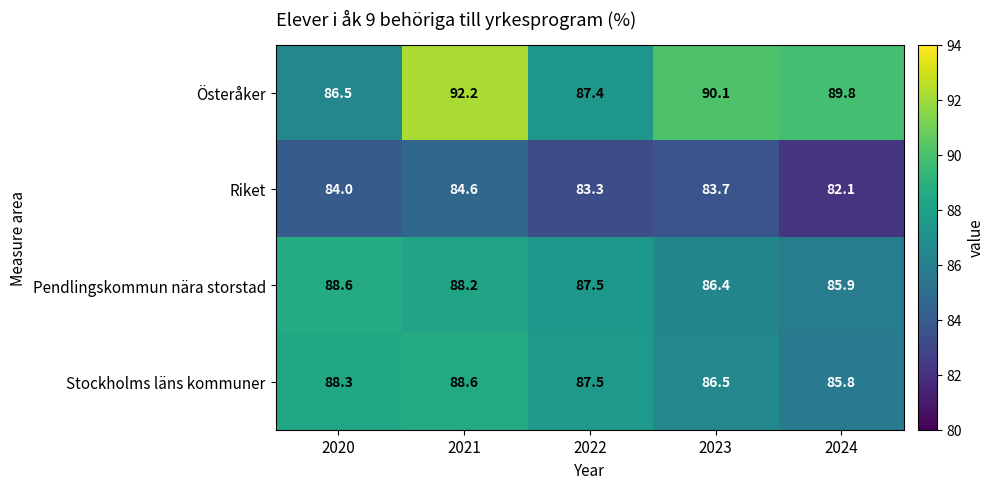

Reading left to right, list all the values displayed in this chart.

Österåker: 2020=86.5	2021=92.2	2022=87.4	2023=90.1	2024=89.8
Riket: 2020=84.0	2021=84.6	2022=83.3	2023=83.7	2024=82.1
Pendlingskommun nära storstad: 2020=88.6	2021=88.2	2022=87.5	2023=86.4	2024=85.9
Stockholms läns kommuner: 2020=88.3	2021=88.6	2022=87.5	2023=86.5	2024=85.8